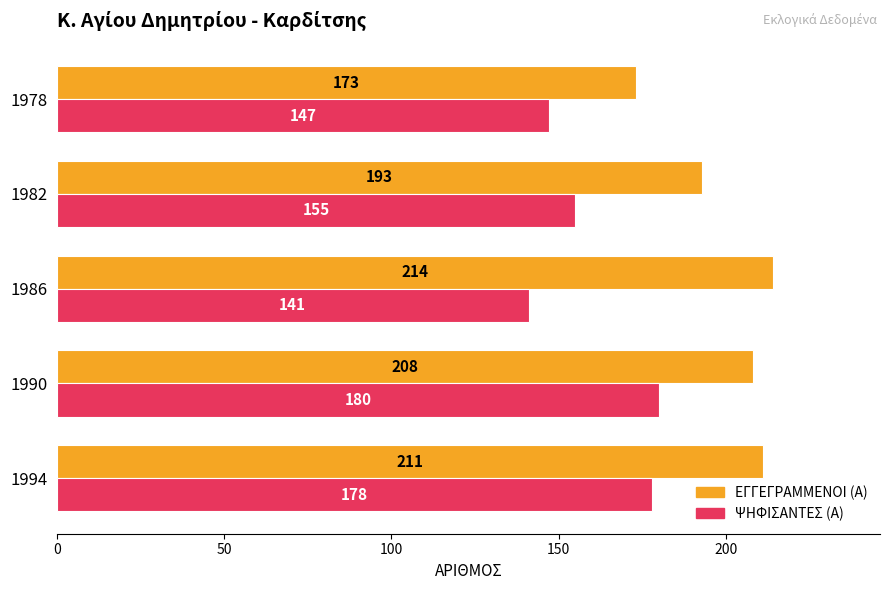

What is the minimum value for ΕΓΓΕΓΡΑΜΜΕΝΟΙ (Α)?

173